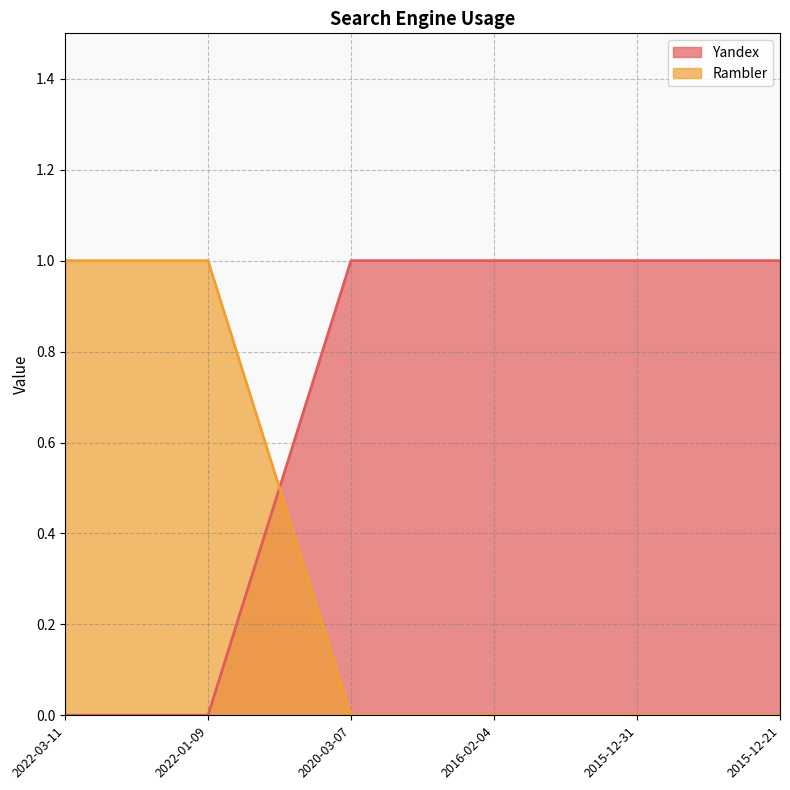

What is the sum of all Yandex values?

4